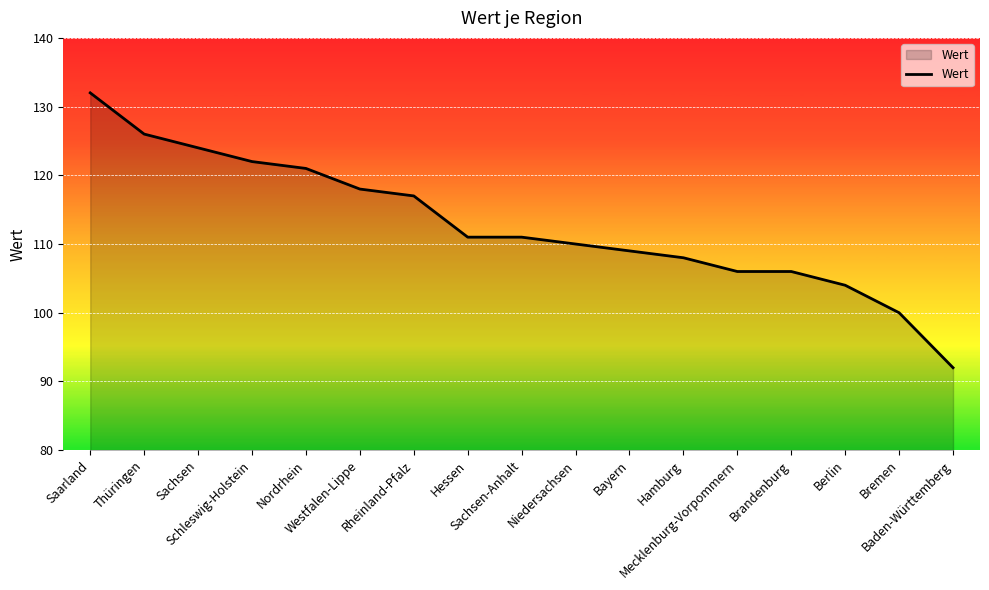

The value at Sachsen is 175. True or false?

False